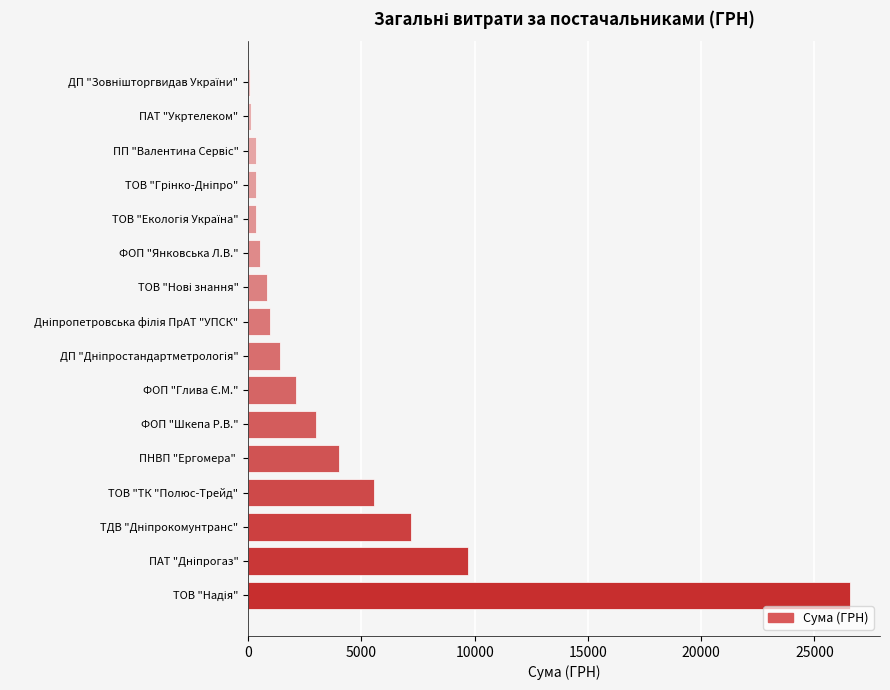

What is the sum of all values?

63036.7